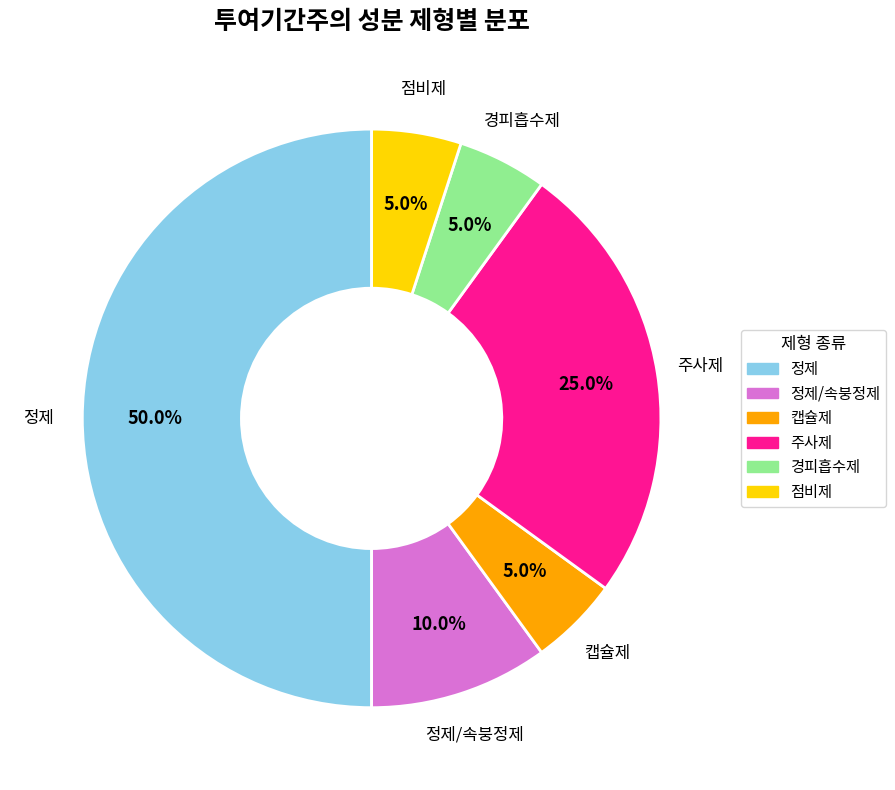

How many segments does this pie chart have?

6